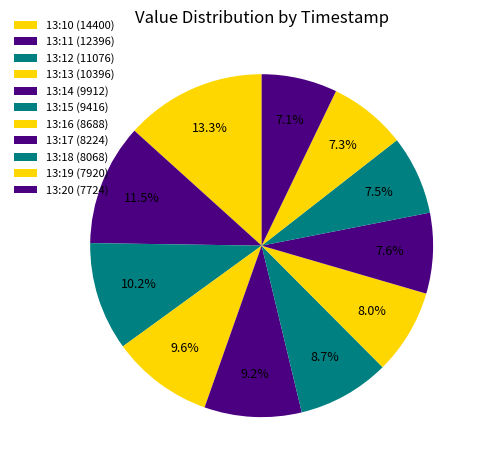

How many segments does this pie chart have?

11